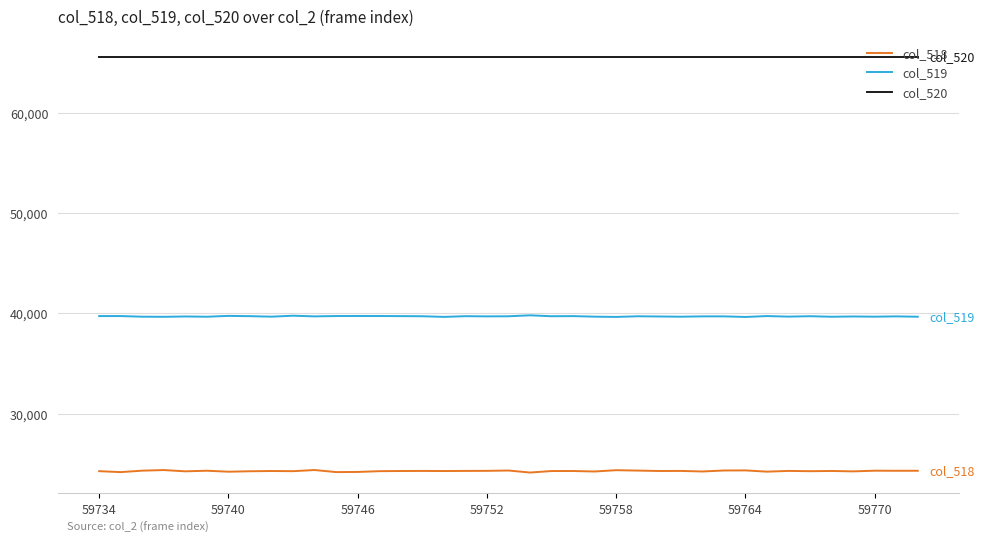

Rank the series by their average value, from lowest to highest.

col_518, col_519, col_520